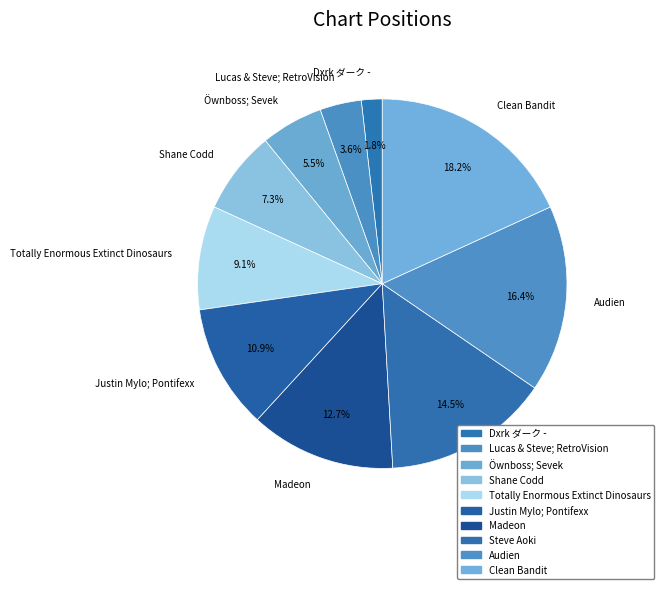

To the nearest percent, what is the average slice percentage?

10%